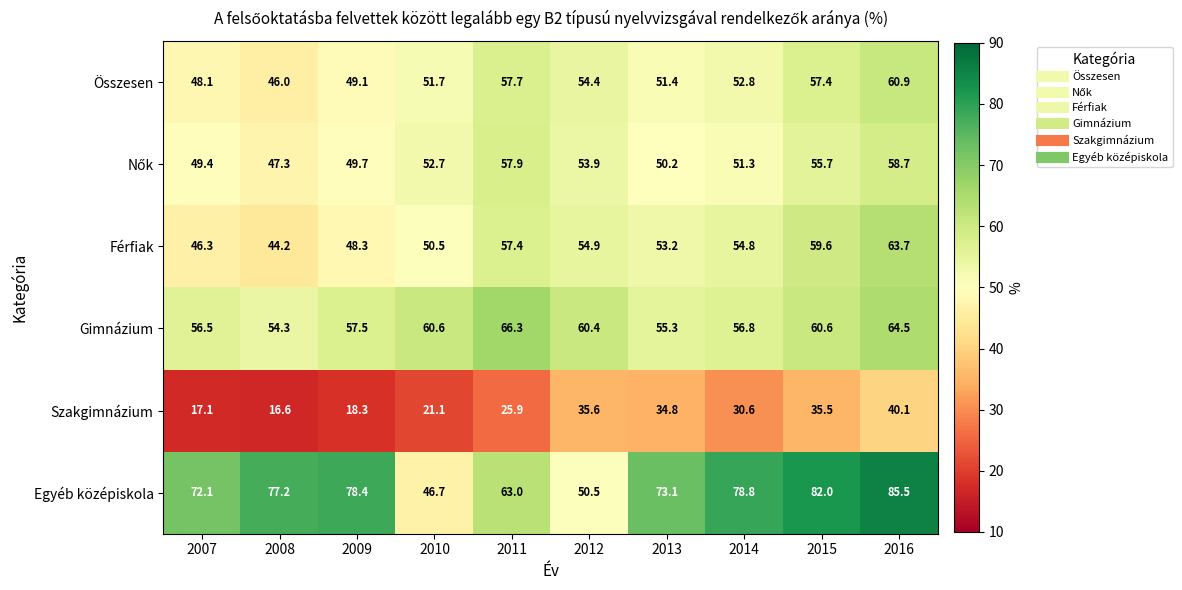

Which category has the highest value in the Egyéb középiskola series?

2016